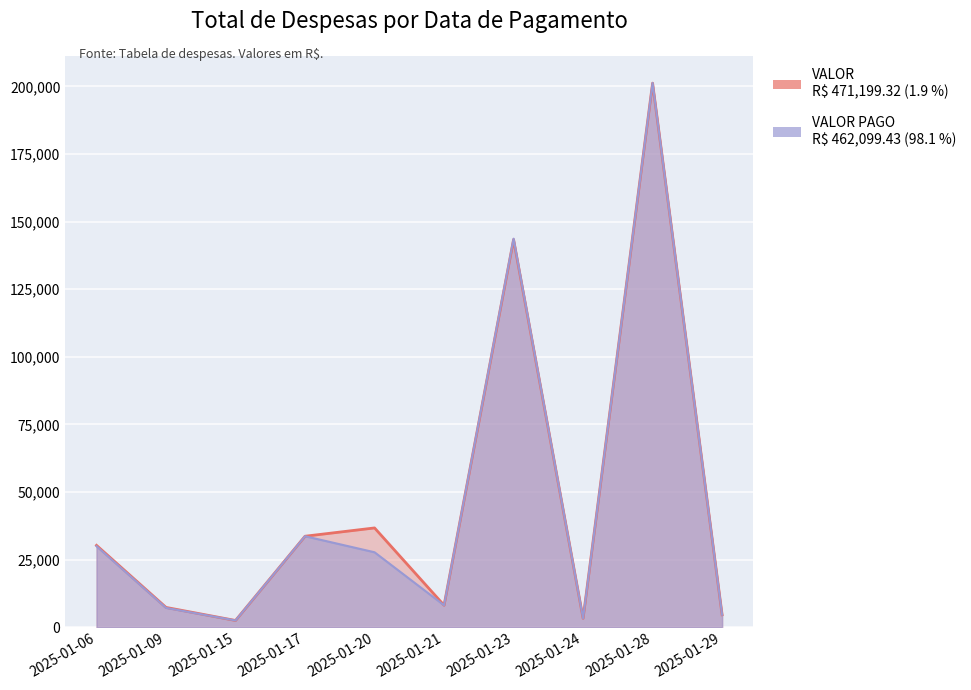

Which series changed the most between 2025-01-15 and 2025-01-24?

VALOR PAGO